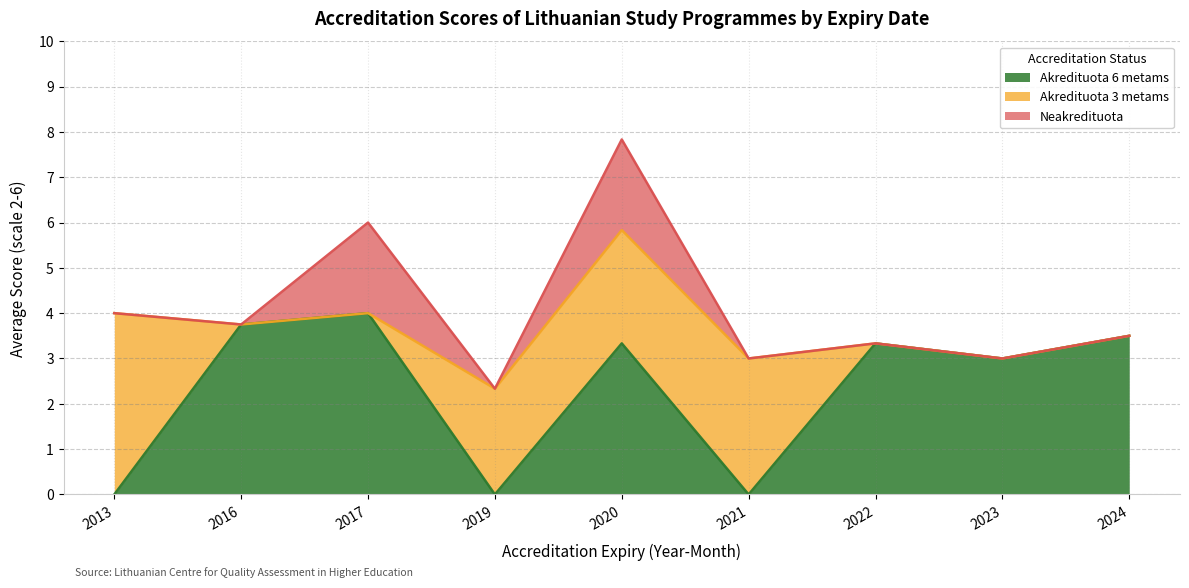

What is the label of the 19th point from the left?

2020